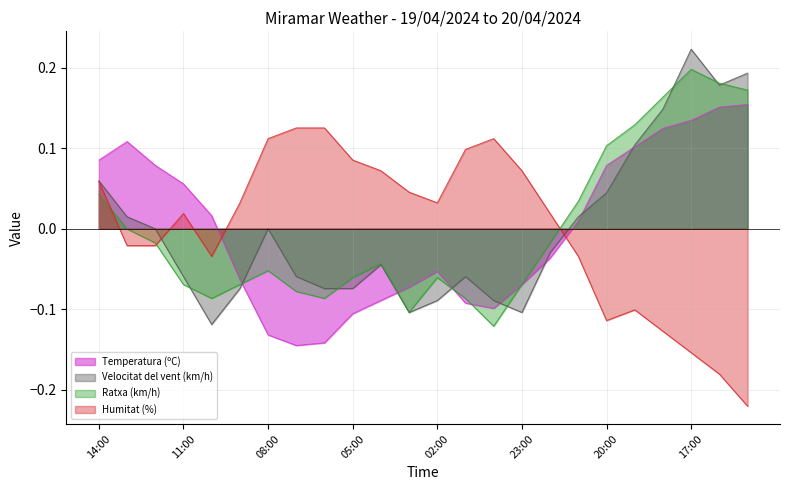

How many data points in Humitat (%) are above 0?

14